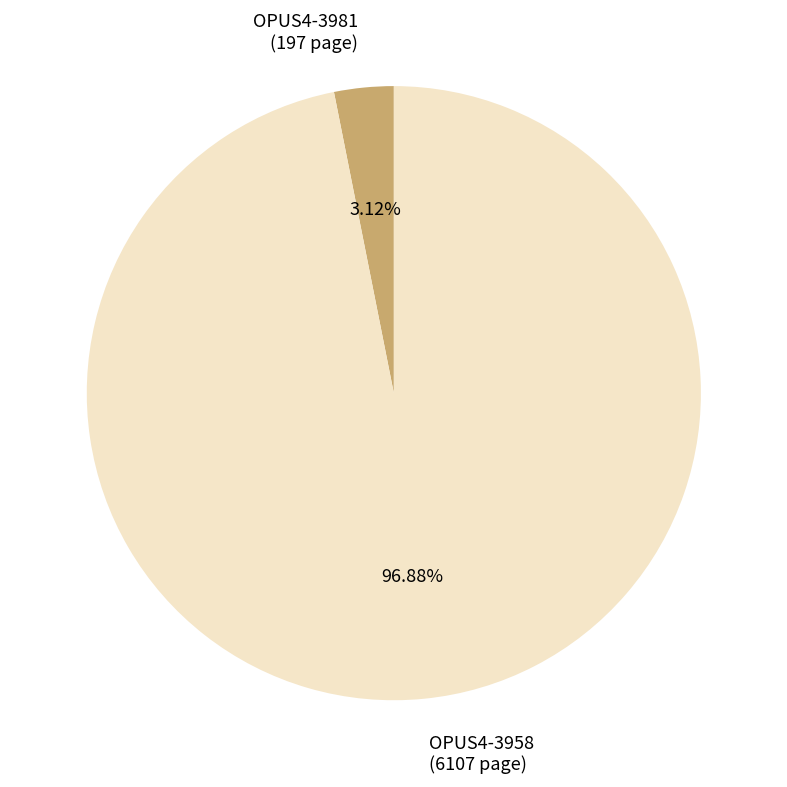

Is there a majority slice in this chart?

Yes